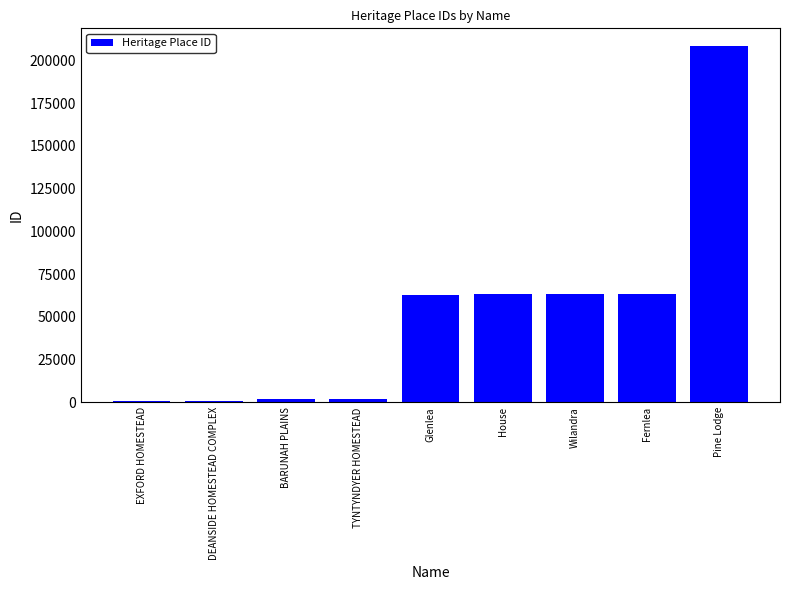

What is the sum of all values?

466609